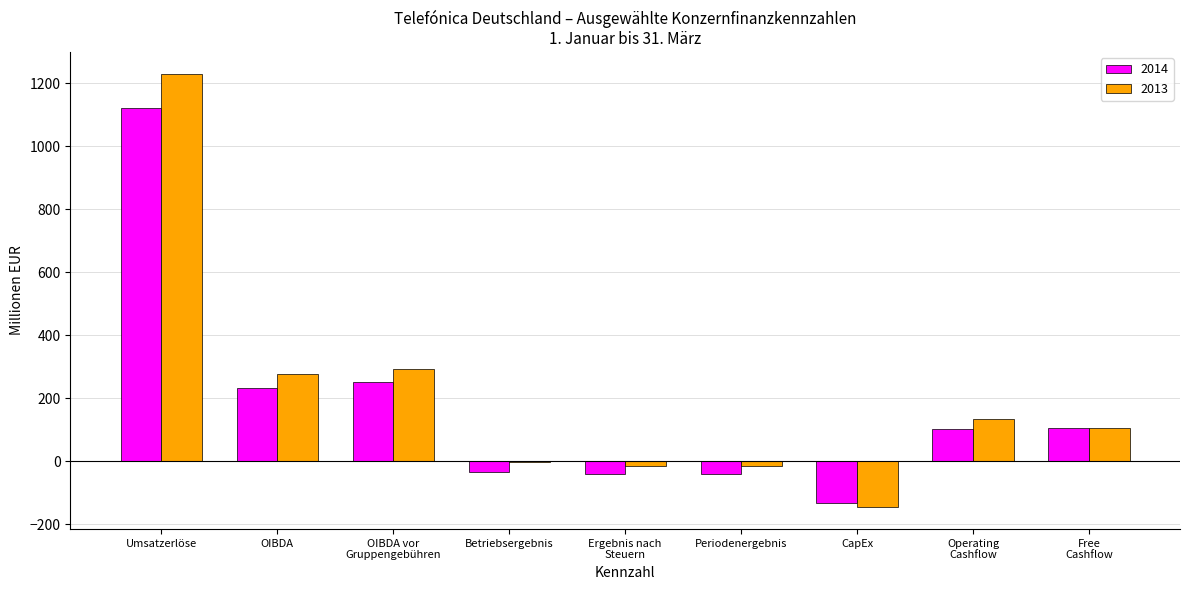

What is the greatest value displayed?

1230